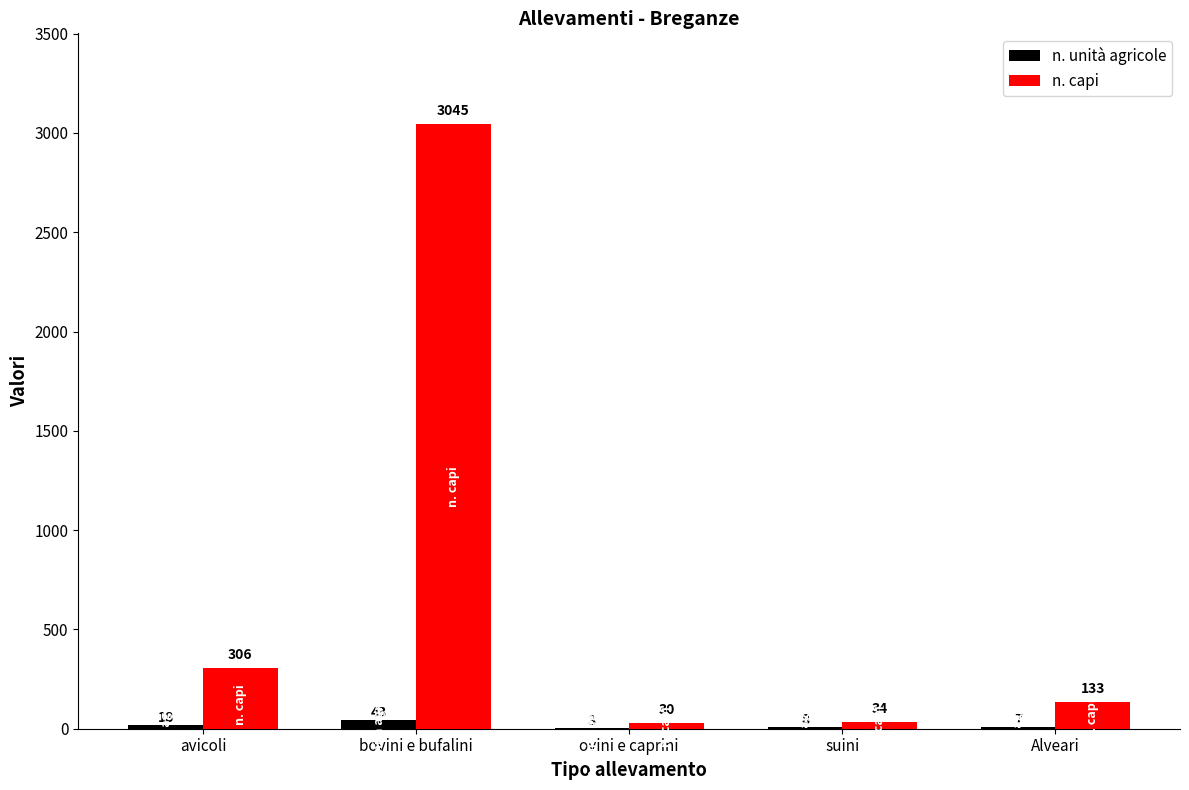

The n. unità agricole series shows 8 at suini. True or false?

True